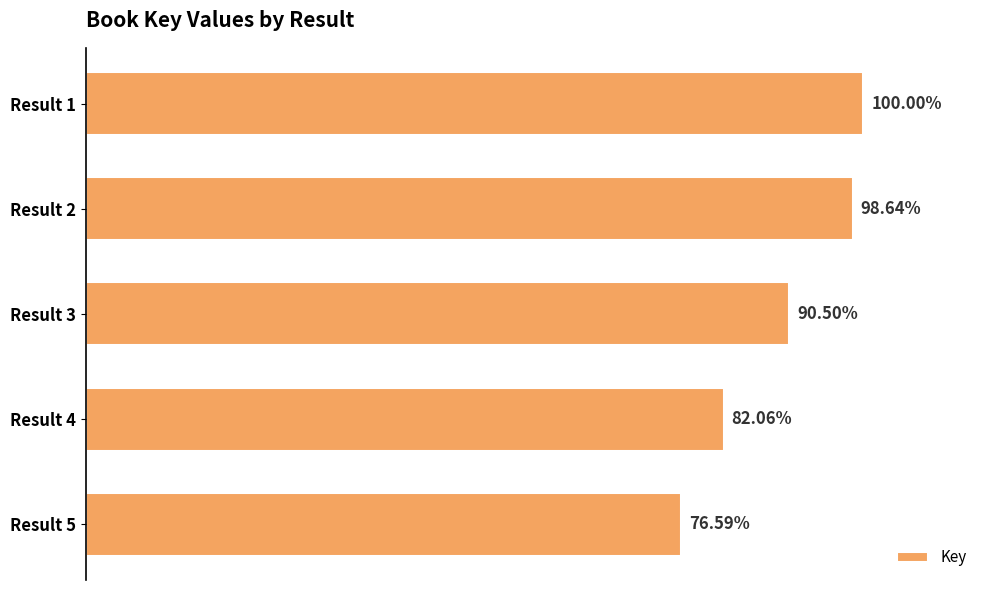

Are the bars horizontal?

Yes